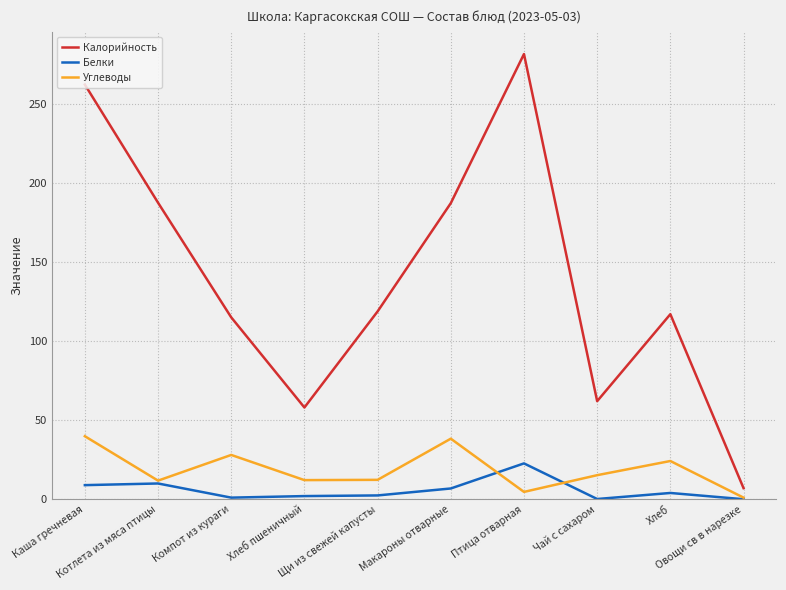

How many lines are shown in the chart?

3